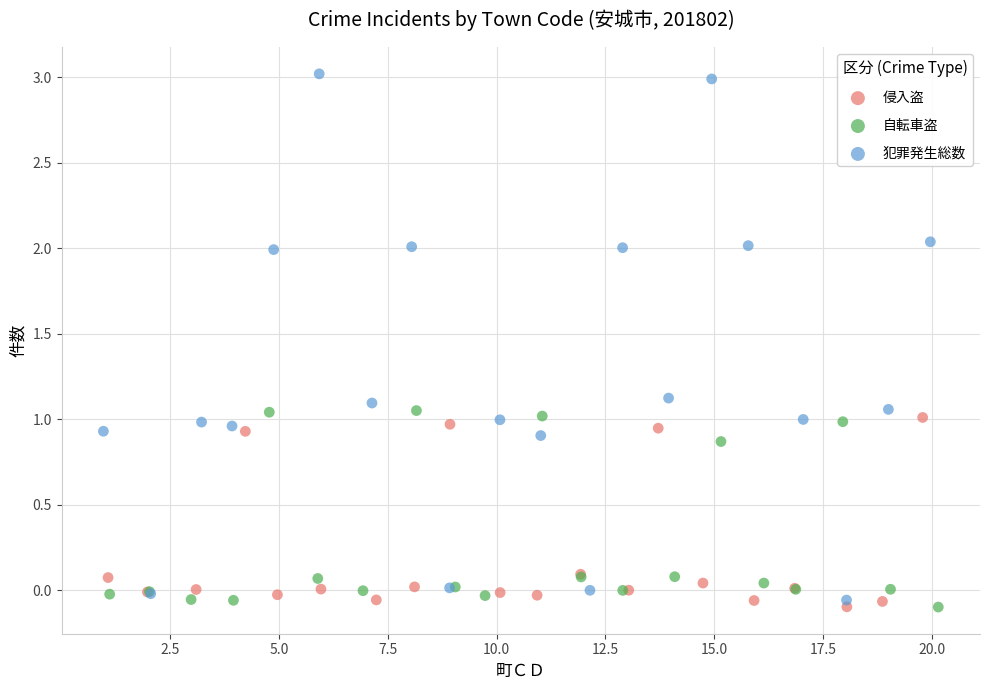

Which series reaches the maximum Y coordinate?

犯罪発生総数